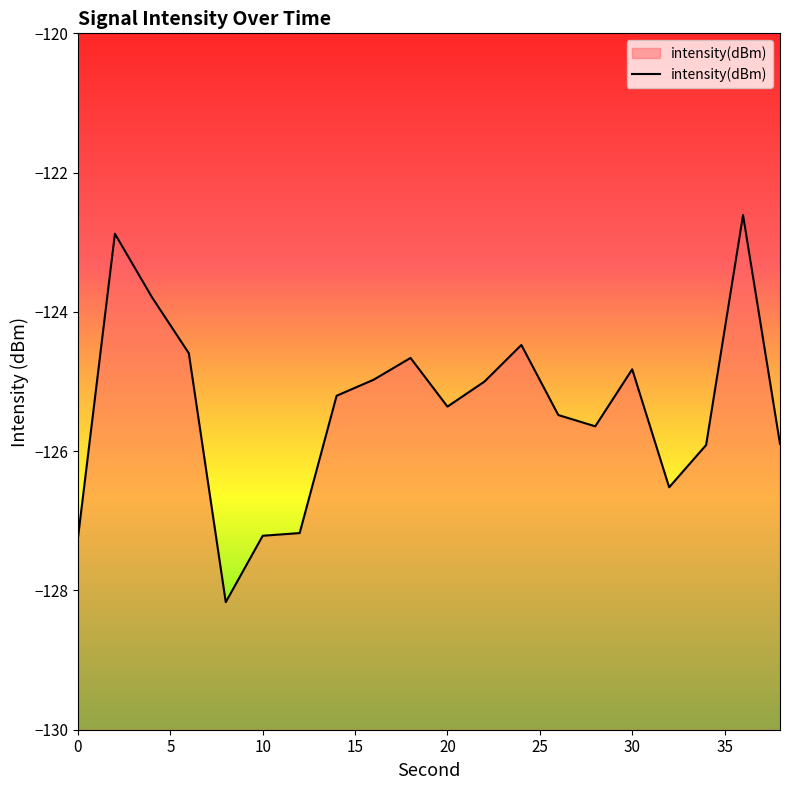

List the labels in order of value, largest first.

36, 2, 4, 24, 6, 18, 30, 16, 22, 14, 20, 26, 28, 38, 34, 32, 12, 10, 0, 8